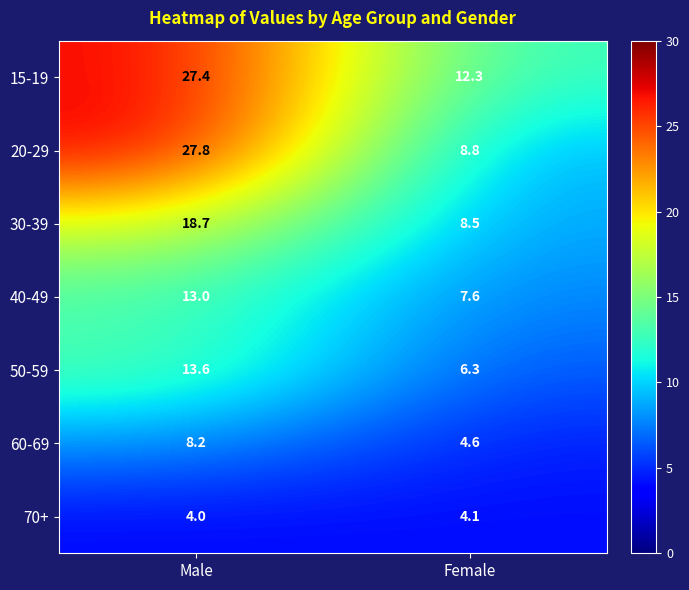

What is the difference between the maximum and minimum values in the 15-19 series?

15.1